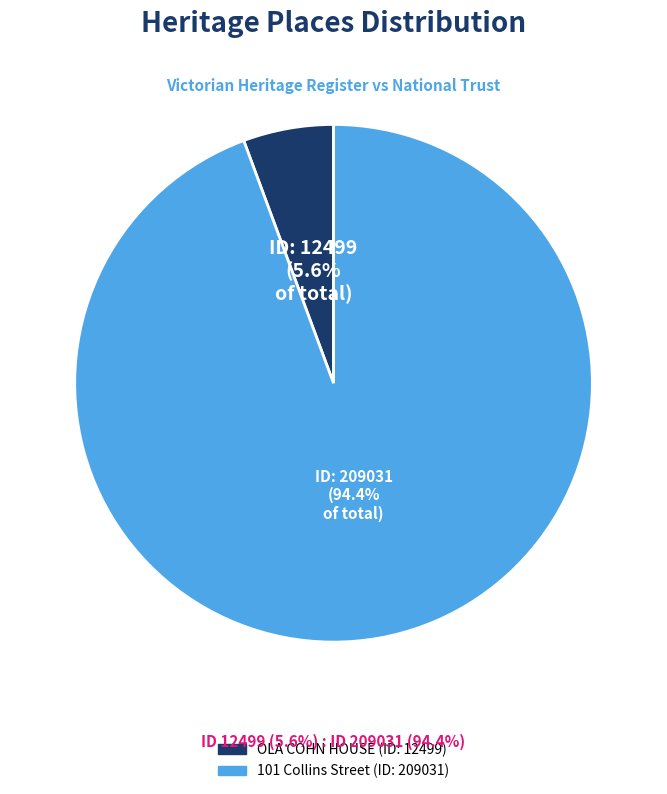

The OLA COHN HOUSE slice represents 17% of the pie. True or false?

False